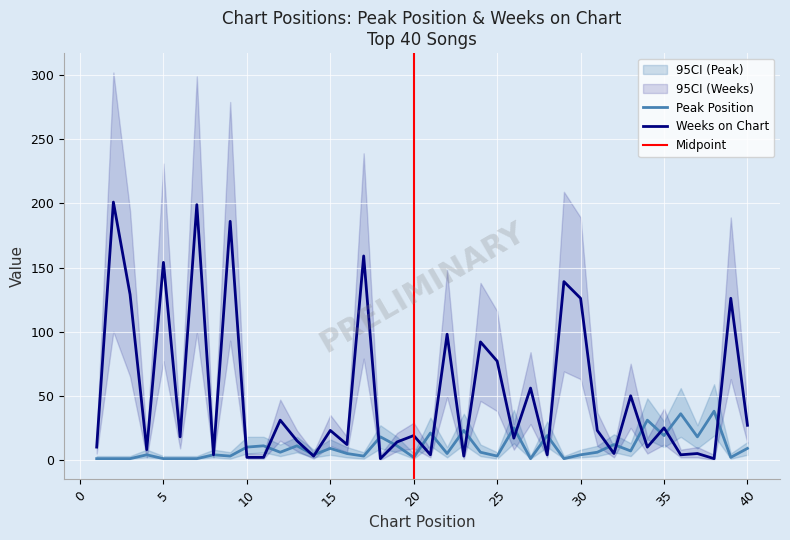

True or false: Peak Position has a value of 18 at 18.

True